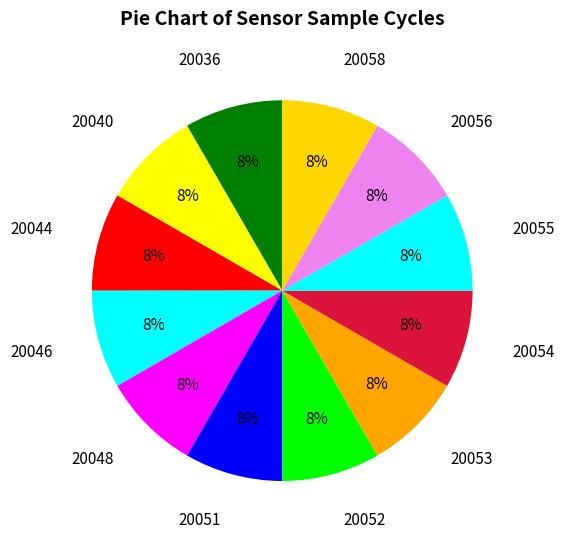

True or false: 20056 accounts for 8% of the total.

True